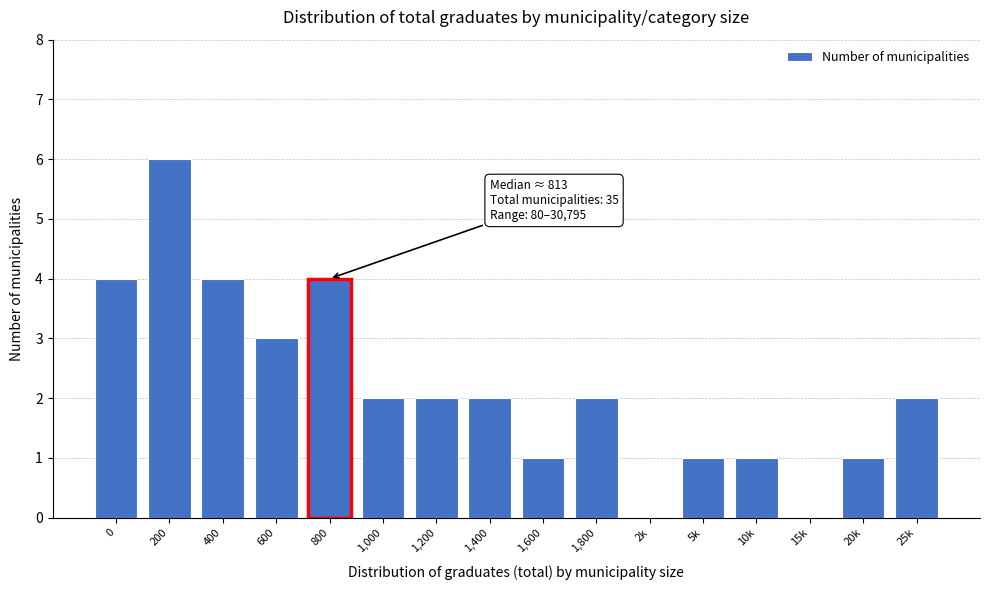

Reading left to right, transcribe all the data shown in this chart.

0=4	200=6	400=4	600=3	800=4	1,000=2	1,200=2	1,400=2	1,600=1	1,800=2	2k=0	5k=1	10k=1	15k=0	20k=1	25k=2